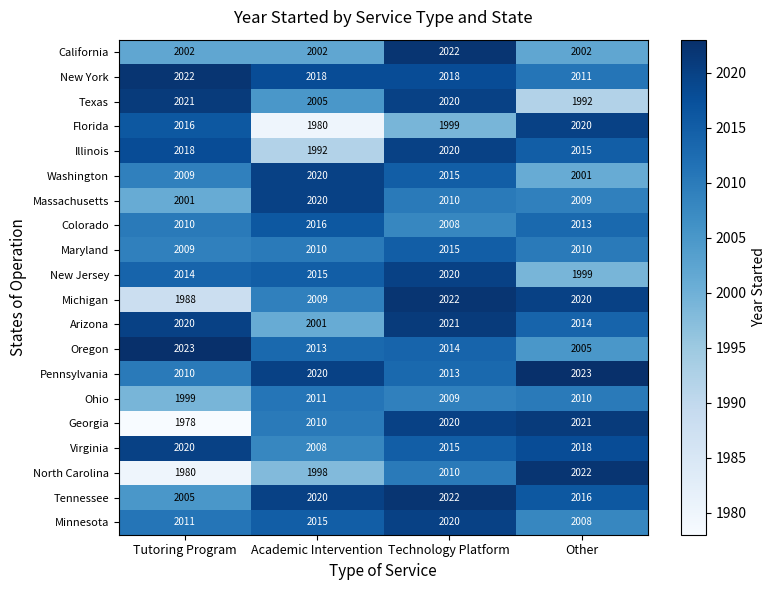

Which series has the largest range (max minus min)?

Georgia